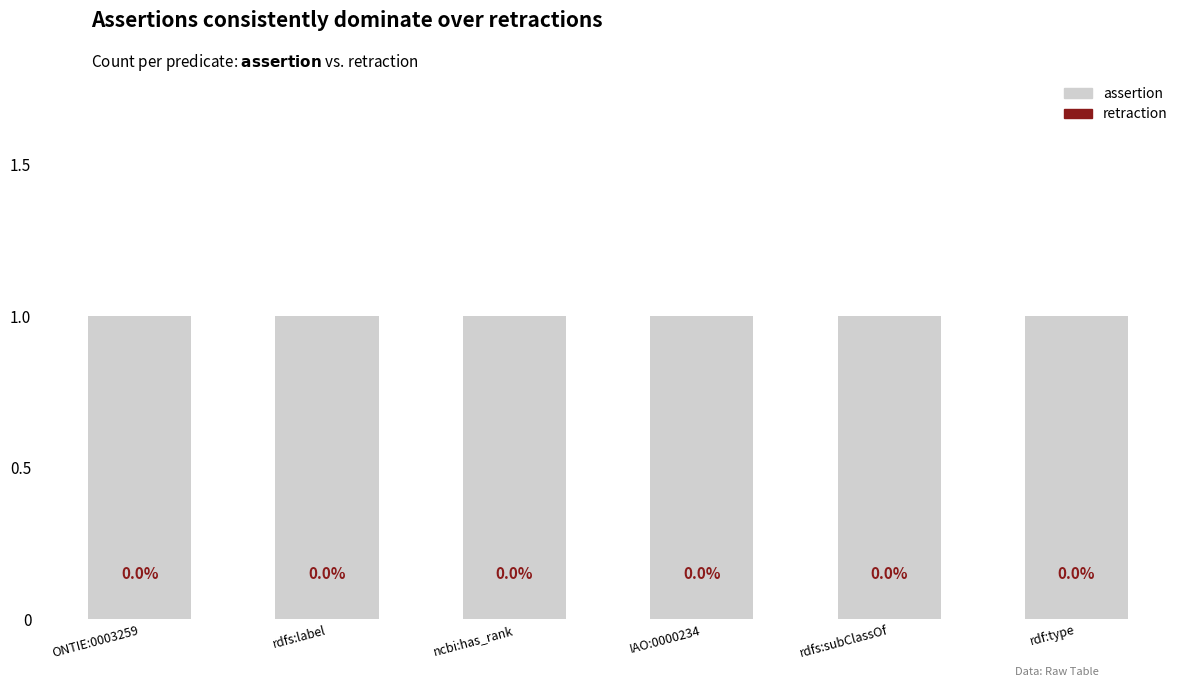

At ONTIE:0003259, list the series in order from largest to smallest.

assertion, retraction